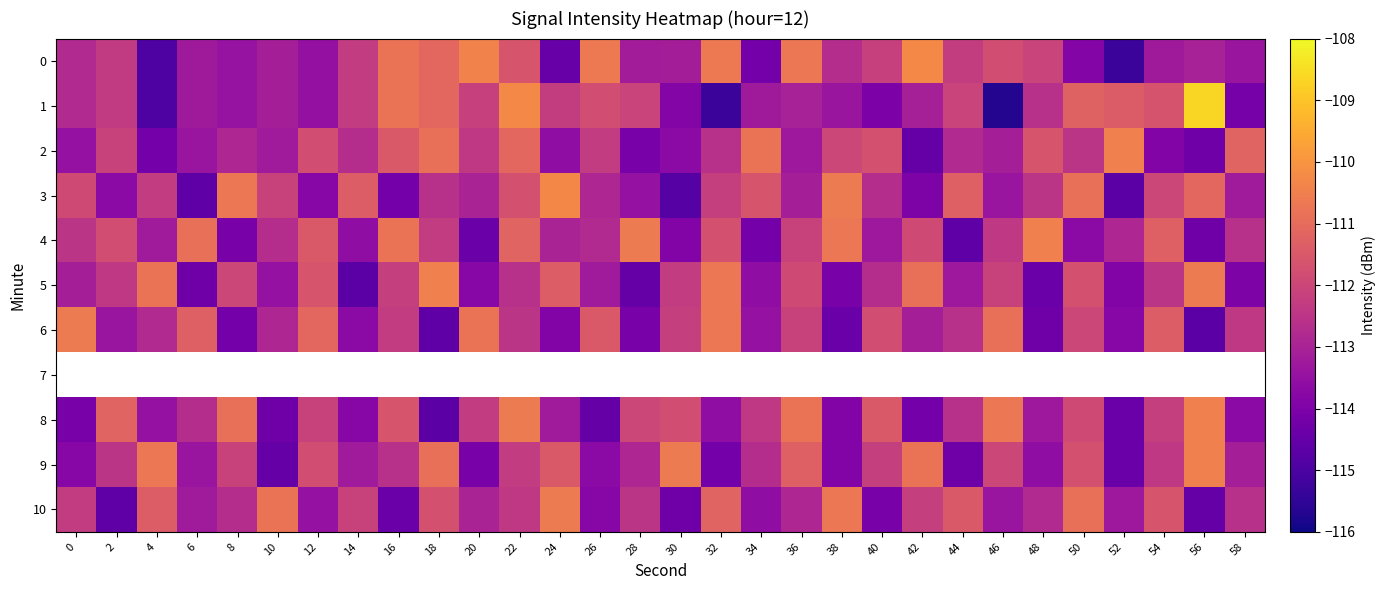

What is the average value of the 0 series?

-112.6